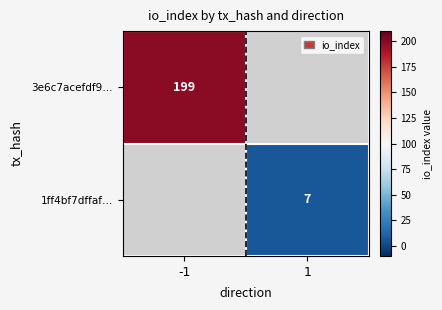

What is the smallest value displayed?

7.0